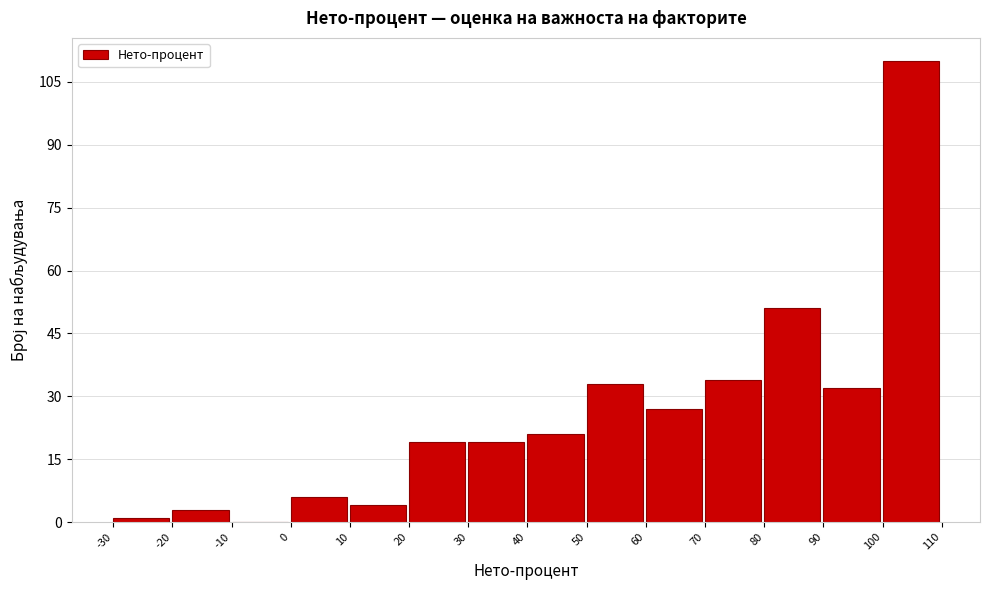

Which range on the x-axis has the tallest bar?

100 to 110